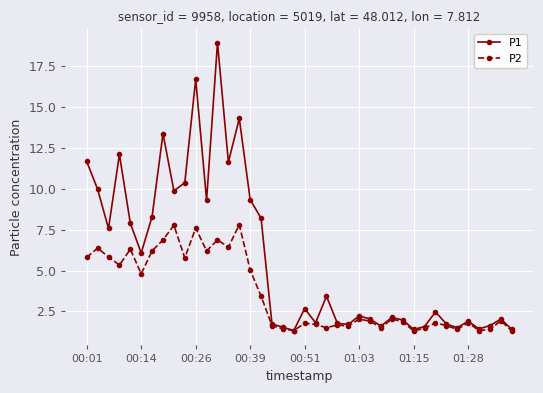

What is the value of the P1 point at the 12th from the left?

9.3